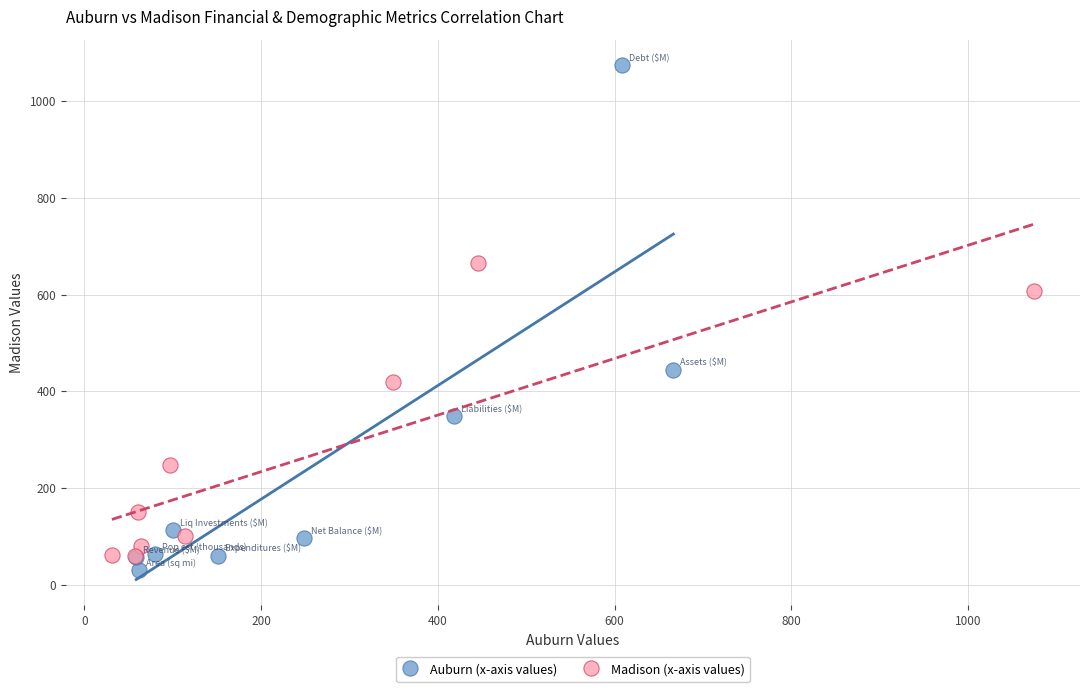

Which series reaches the maximum Y coordinate?

Auburn (x-axis values)